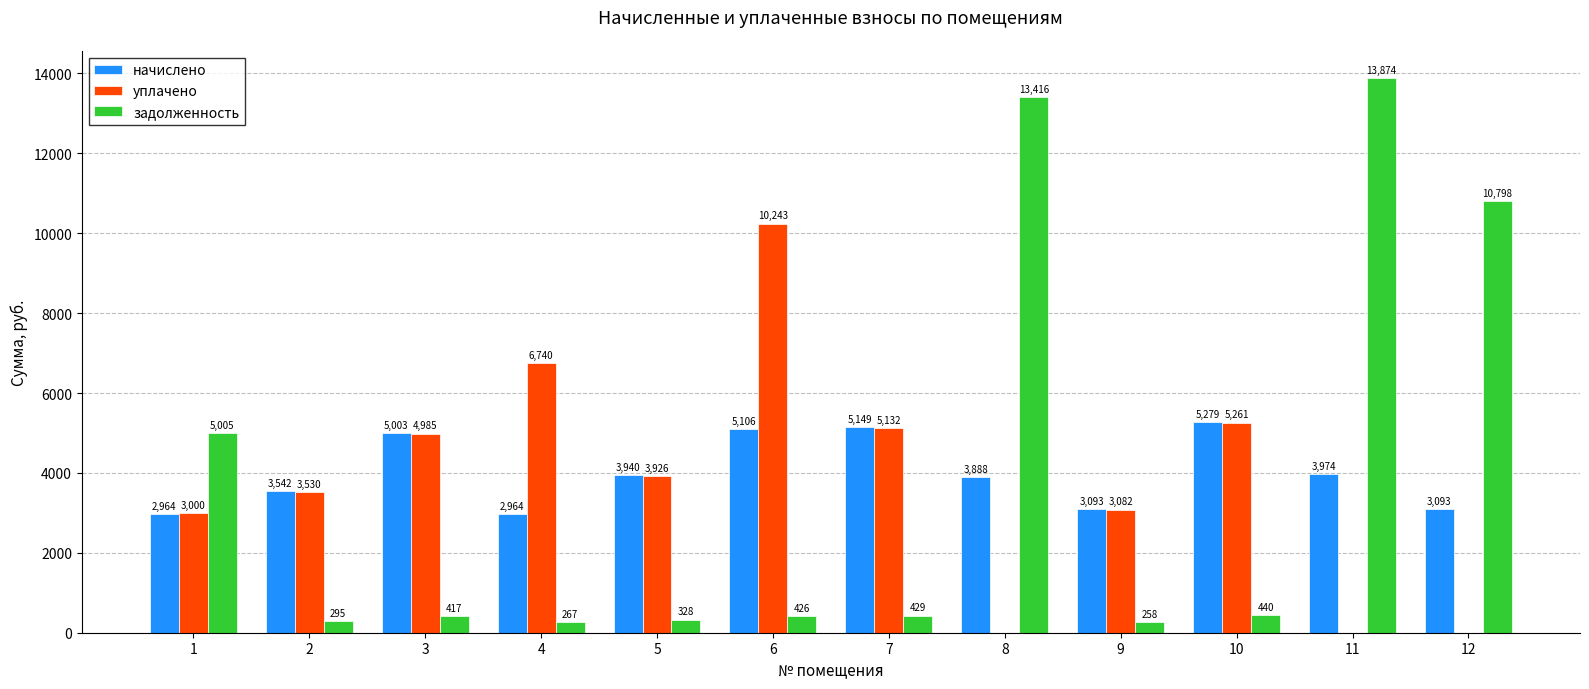

The задолженность series shows 439.9 at 10. True or false?

True